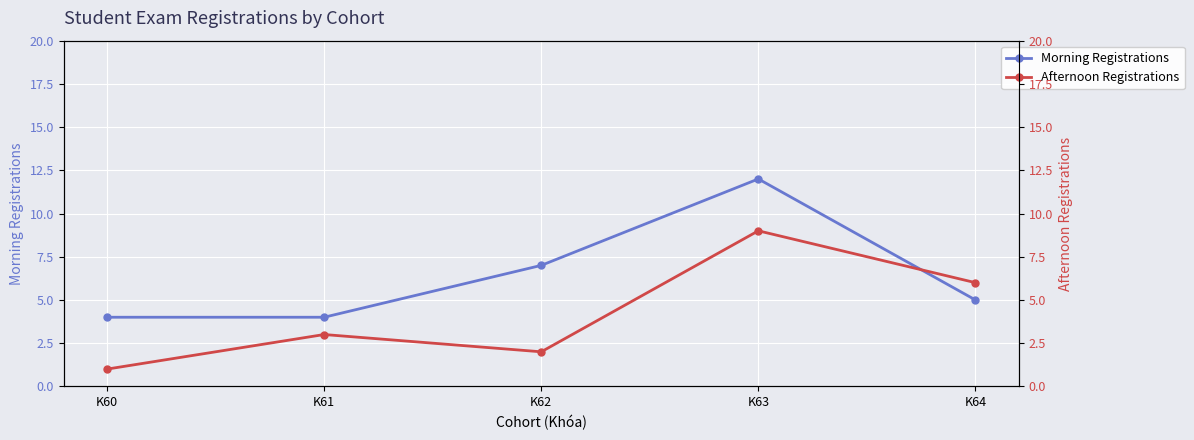

Is the value of Morning Registrations at K61 greater than the value of Afternoon Registrations at K60?

Yes